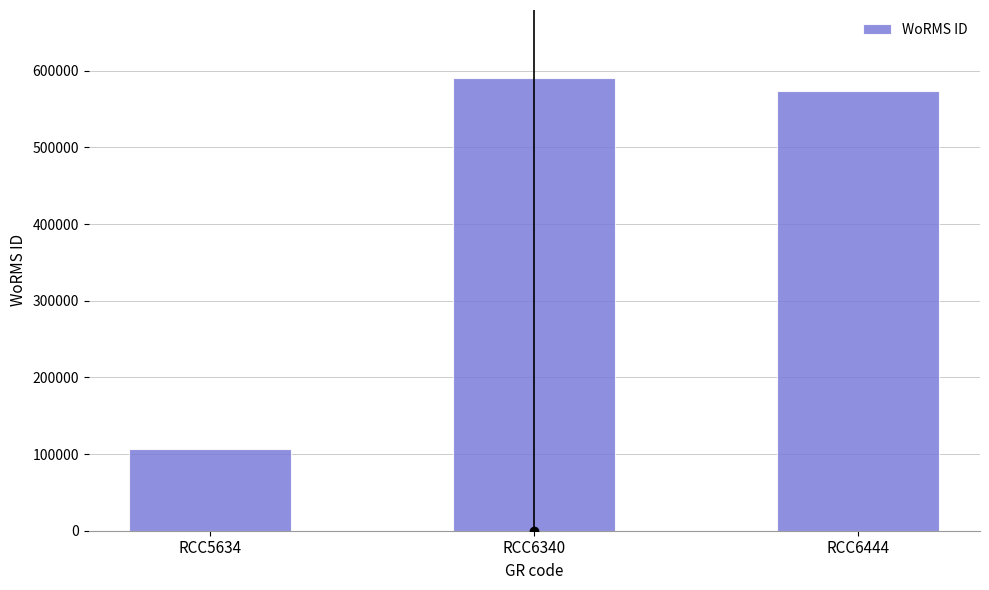

How many values are below 573819?

1